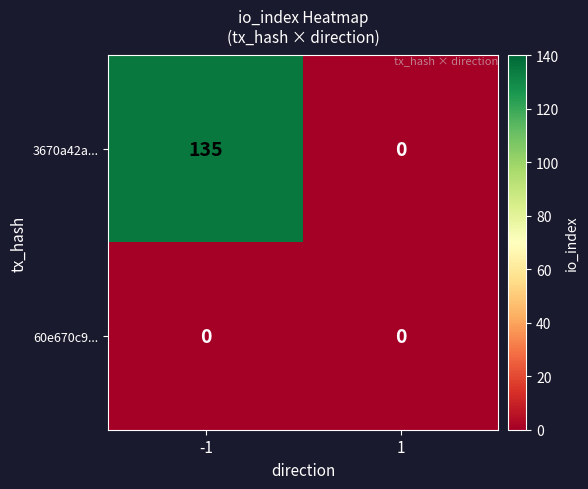

Which series has the largest total across all categories?

3670a42a...